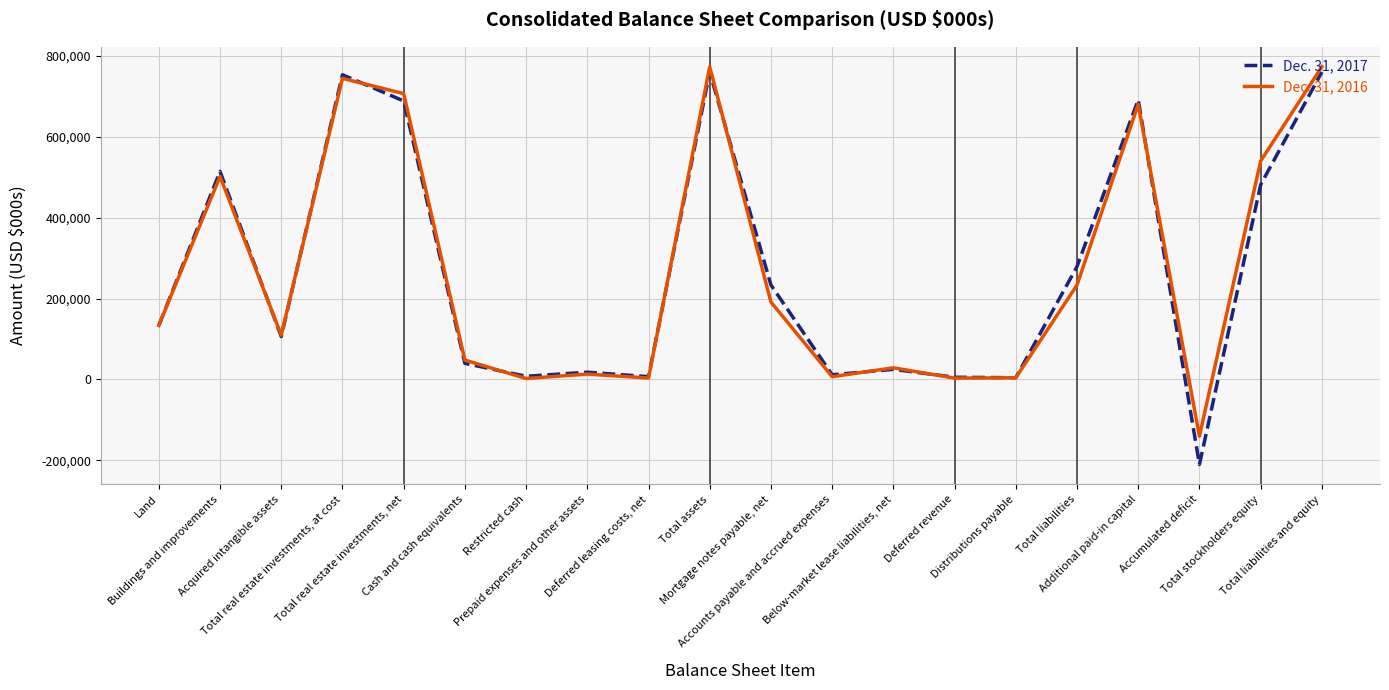

What is the greatest value displayed?

773604